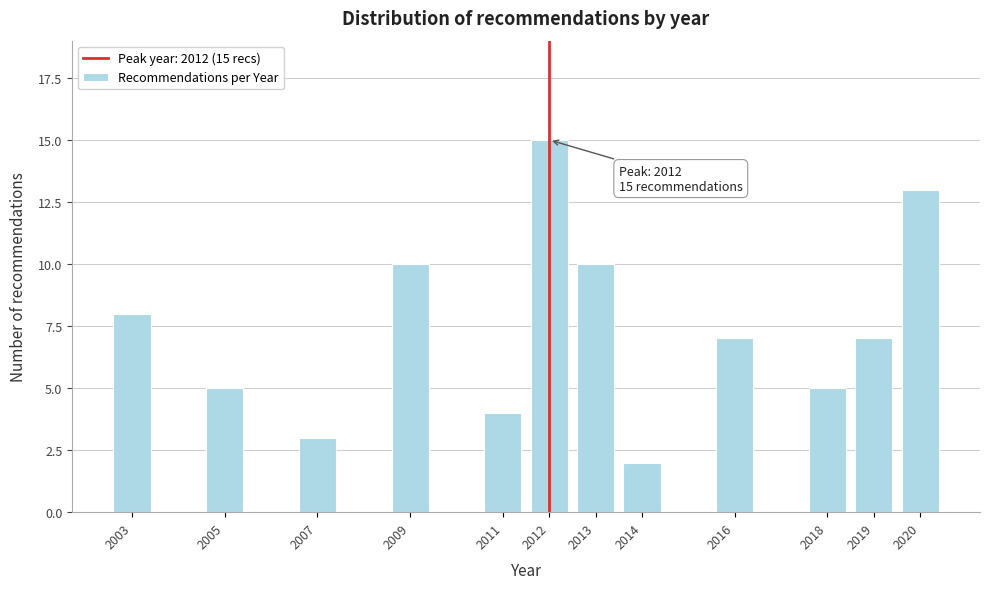

Reading left to right, transcribe all the data shown in this chart.

2003=8	2005=5	2007=3	2009=10	2011=4	2012=15	2013=10	2014=2	2016=7	2018=5	2019=7	2020=13